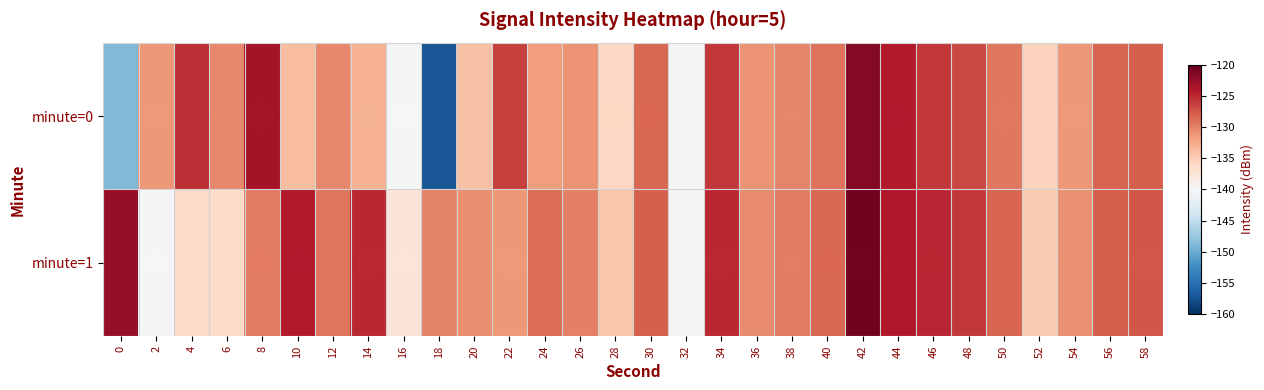

At which category is the sum across all series the highest?

42